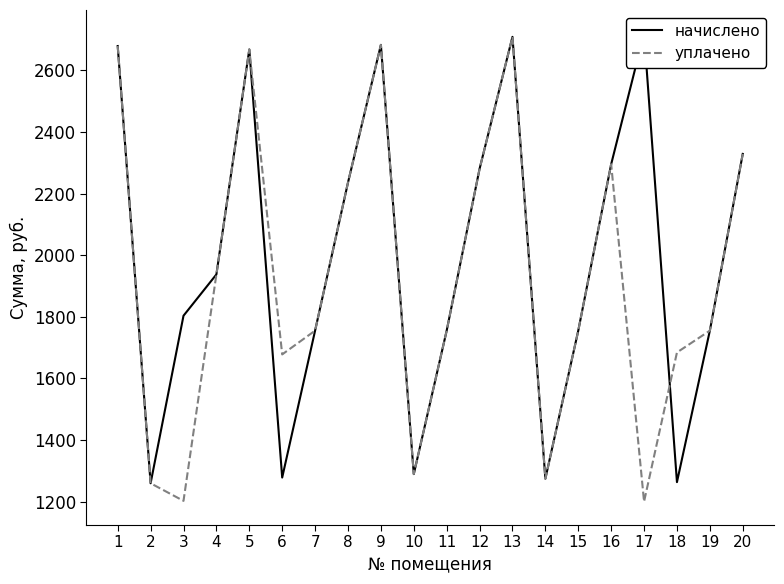

The уплачено series shows 648.6 at 6. True or false?

False